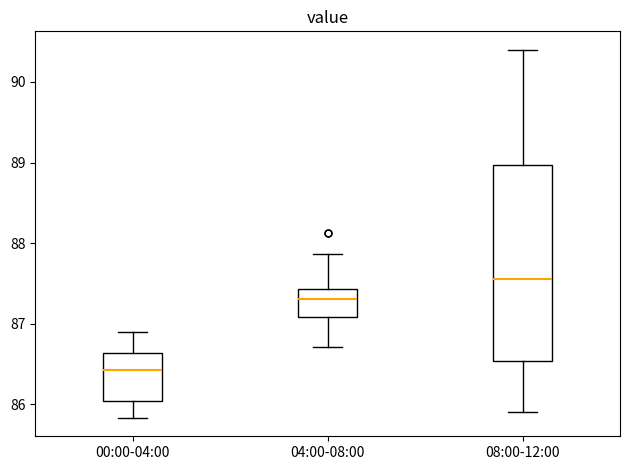

Which box's median line is the highest?

08:00-12:00